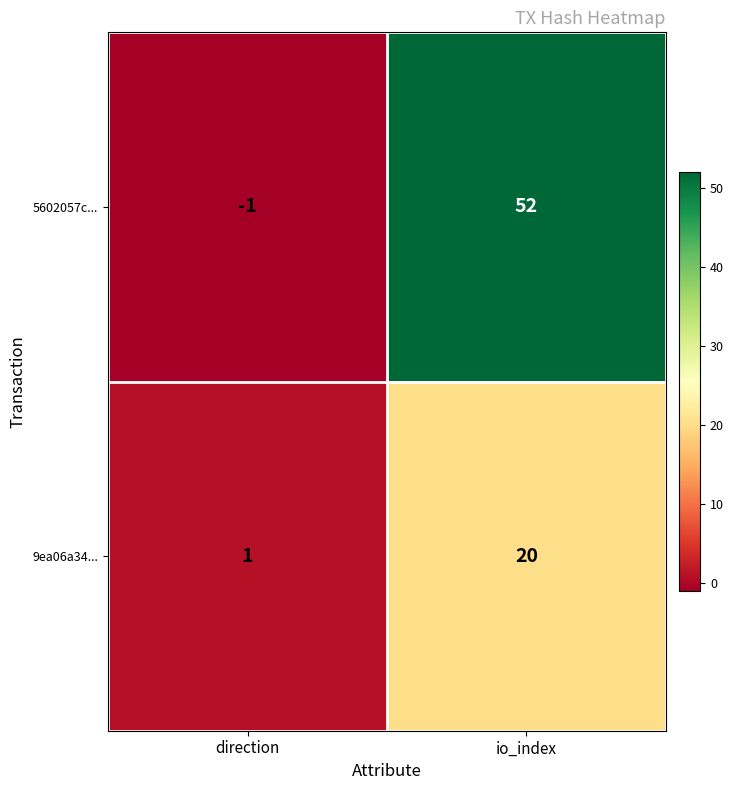

At which category does the chart reach its minimum across all series?

direction